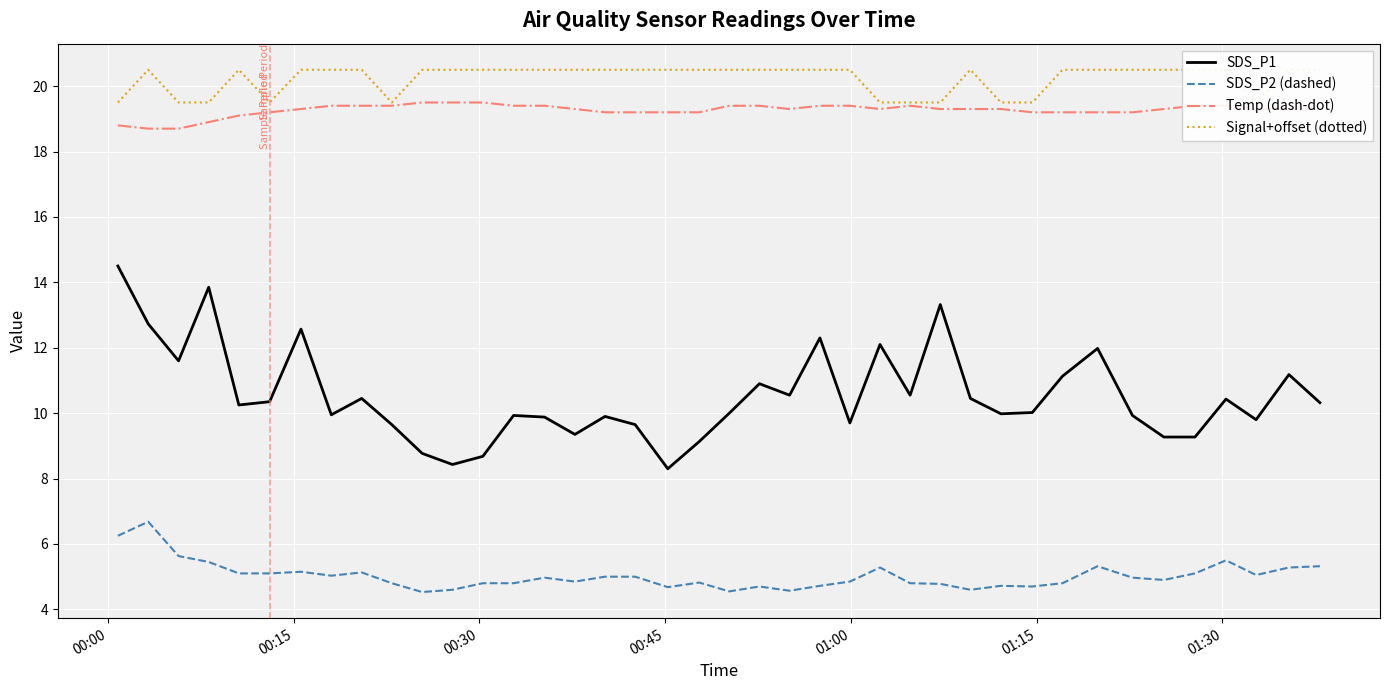

What is the maximum value for SDS_P2 (dashed)?

6.7